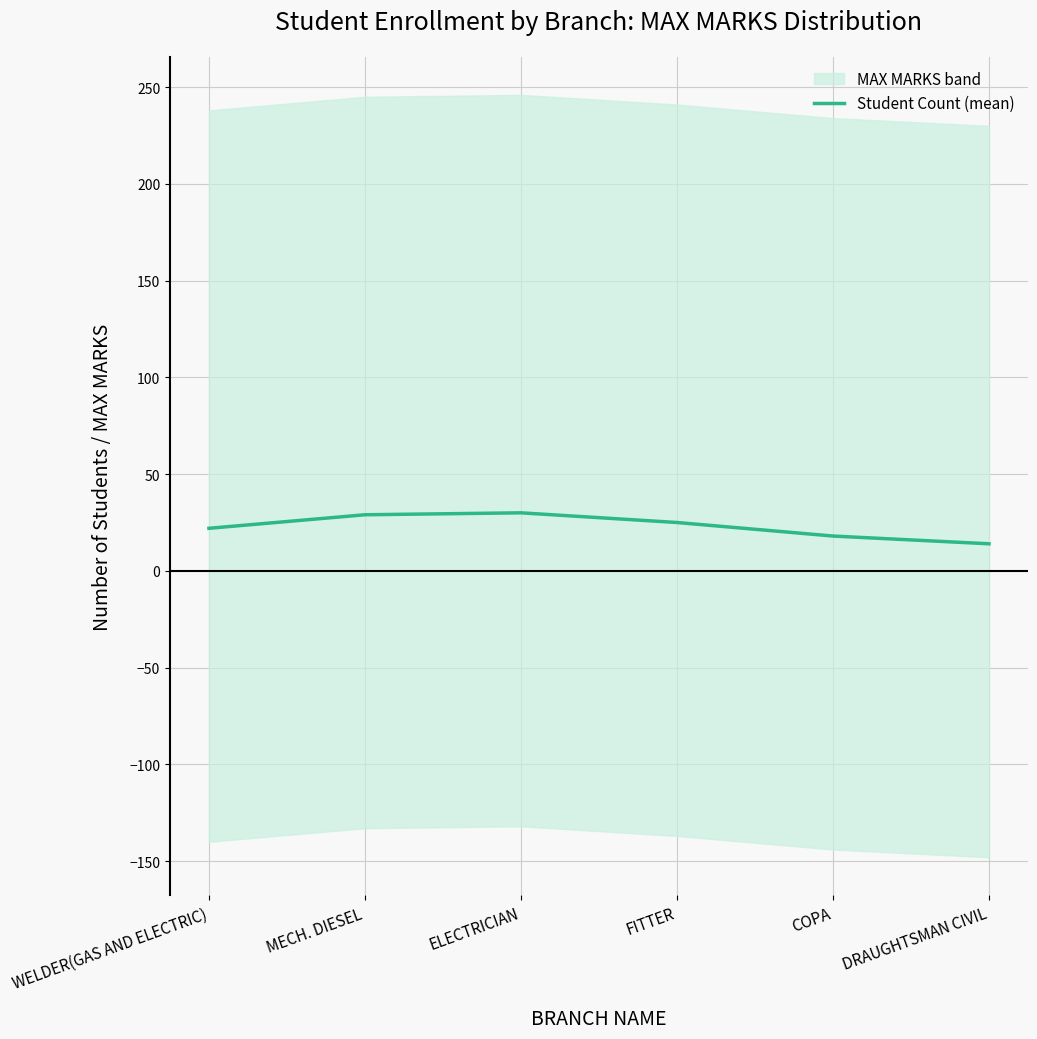

Between ELECTRICIAN and WELDER(GAS AND ELECTRIC), which is larger?

ELECTRICIAN